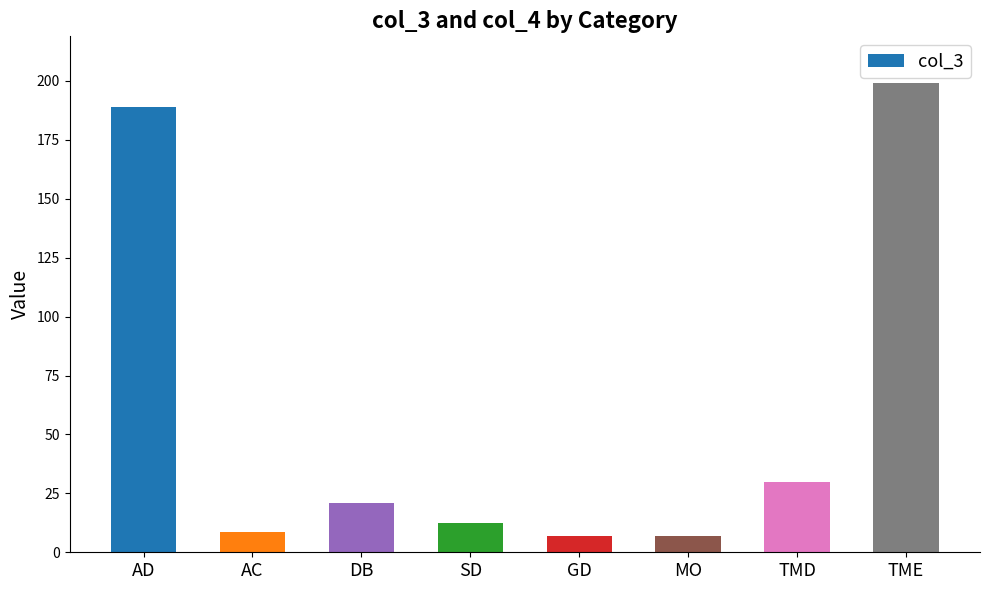

What is the sum of the values at MO and DB?

27.8